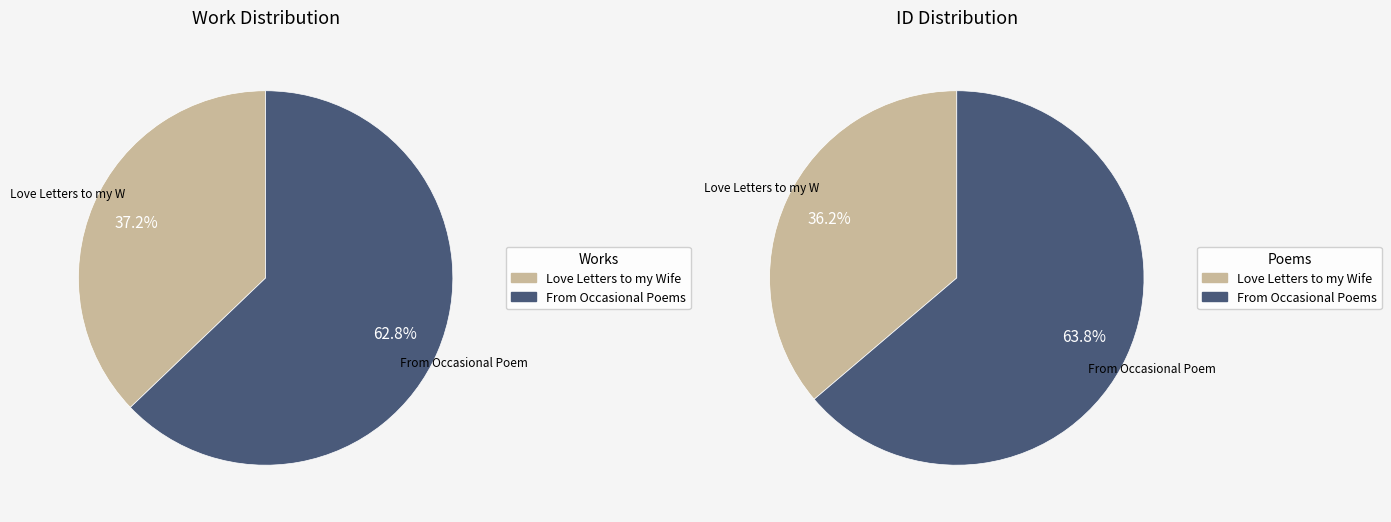

Which category accounts for the majority?

From Occasional Poems